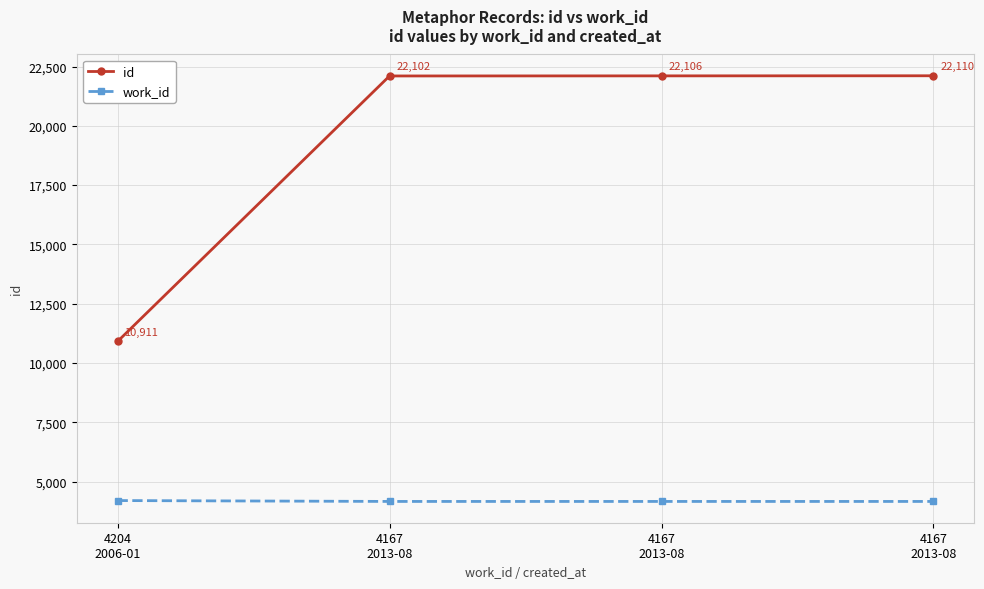

The id series shows 22102 at 4167
2013-08. True or false?

True